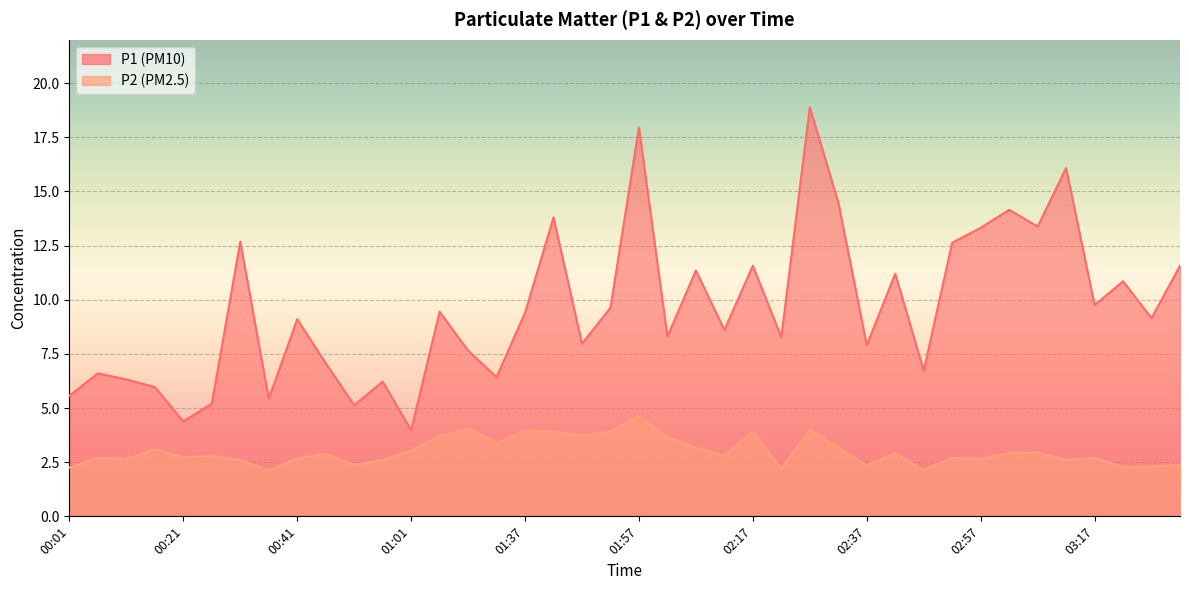

True or false: P1 has a value of 2.2 at 00:56.

False